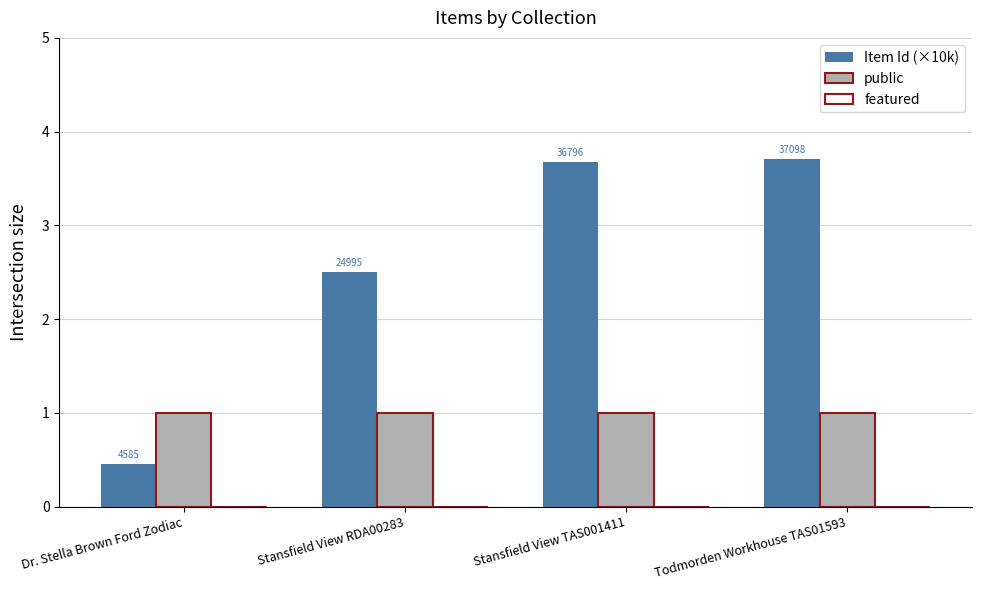

What is the label of the 1st bar from the right?

Todmorden Workhouse TAS01593